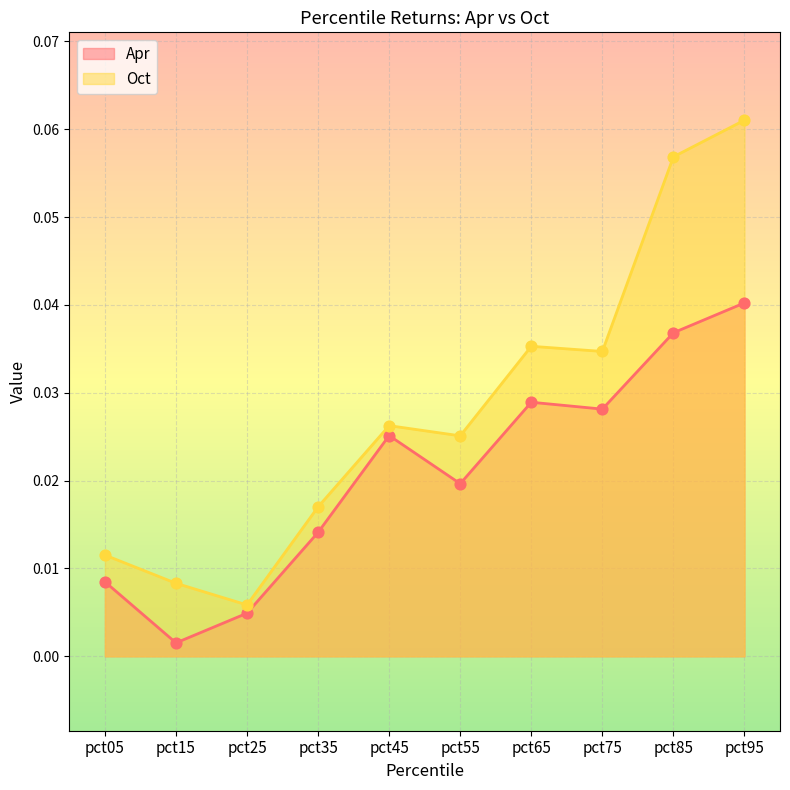

Which series has the widest spread of Y values?

Oct